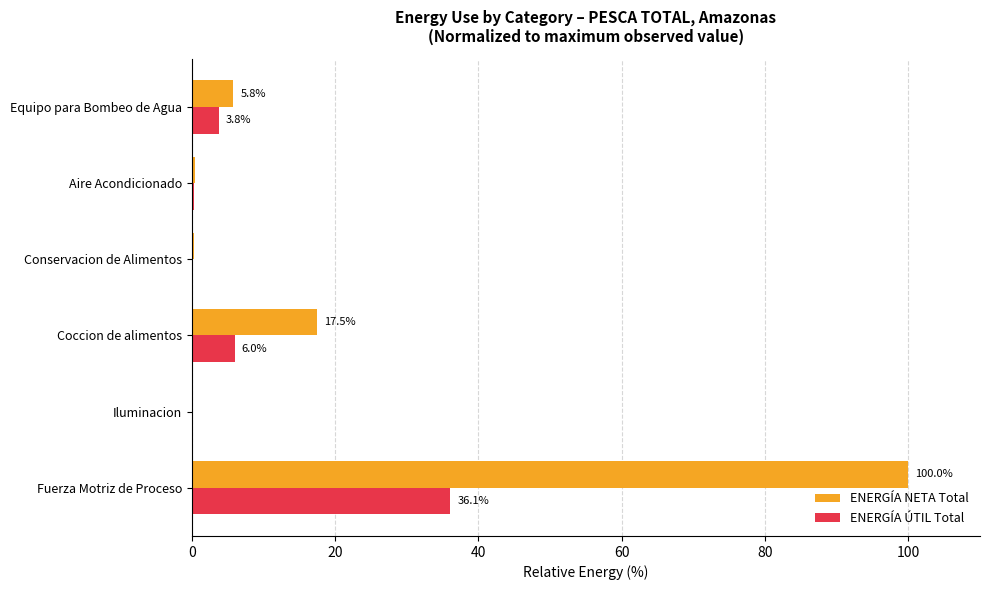

Where is ENERGÍA ÚTIL Total nearest to the value 18?

Coccion de alimentos